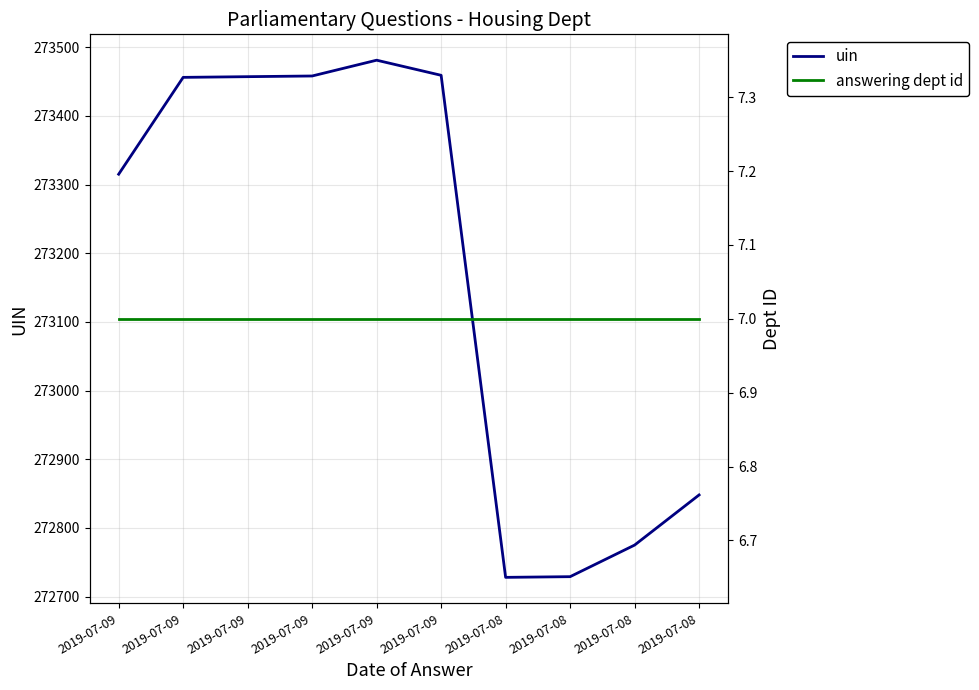

At which label does answering dept id reach its peak?

2019-07-09